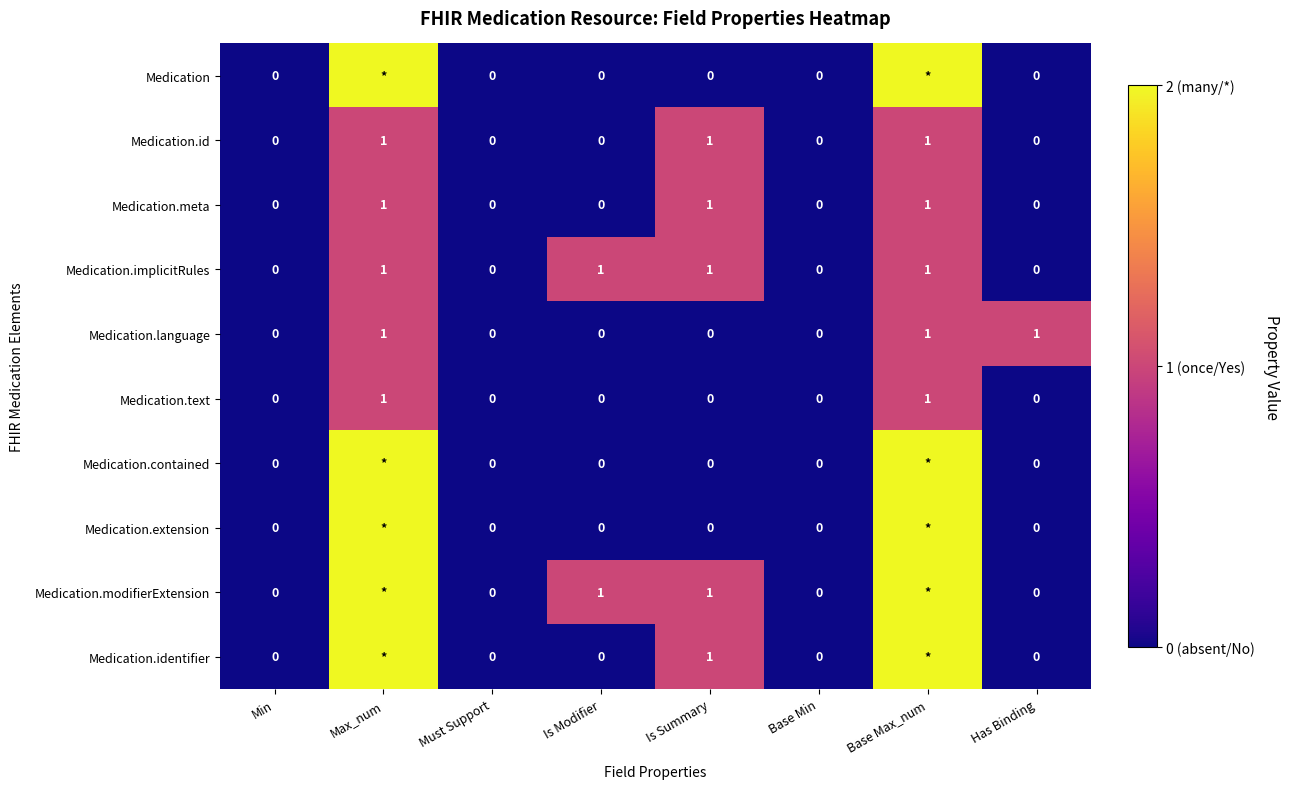

The value of Medication.text at Is Modifier is 0. True or false?

True